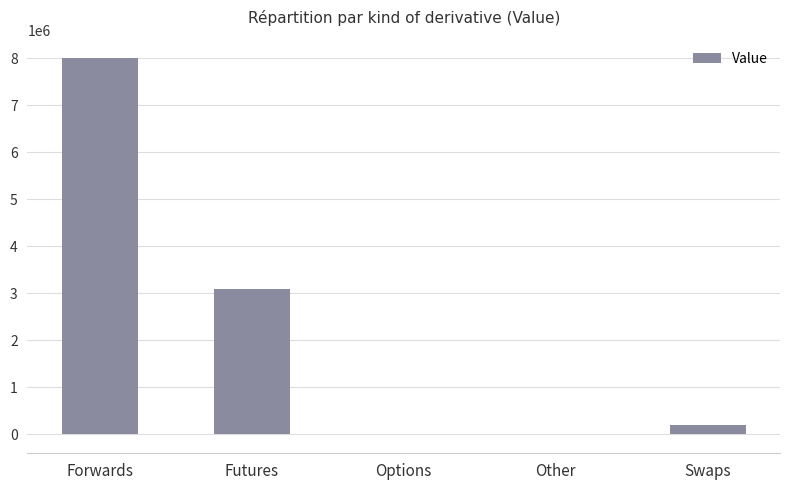

The value at Forwards is 7992112.7. True or false?

True